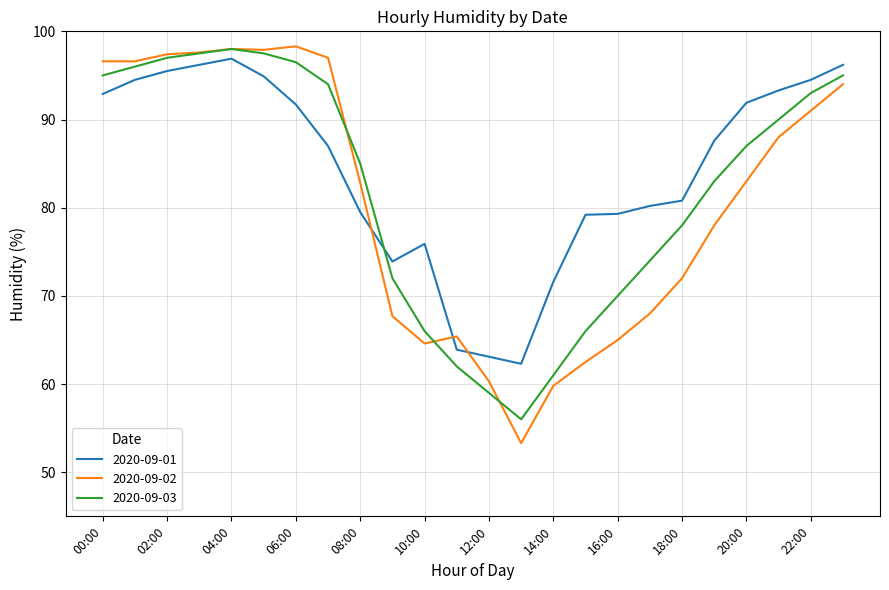

Which series has the largest range (max minus min)?

2020-09-02